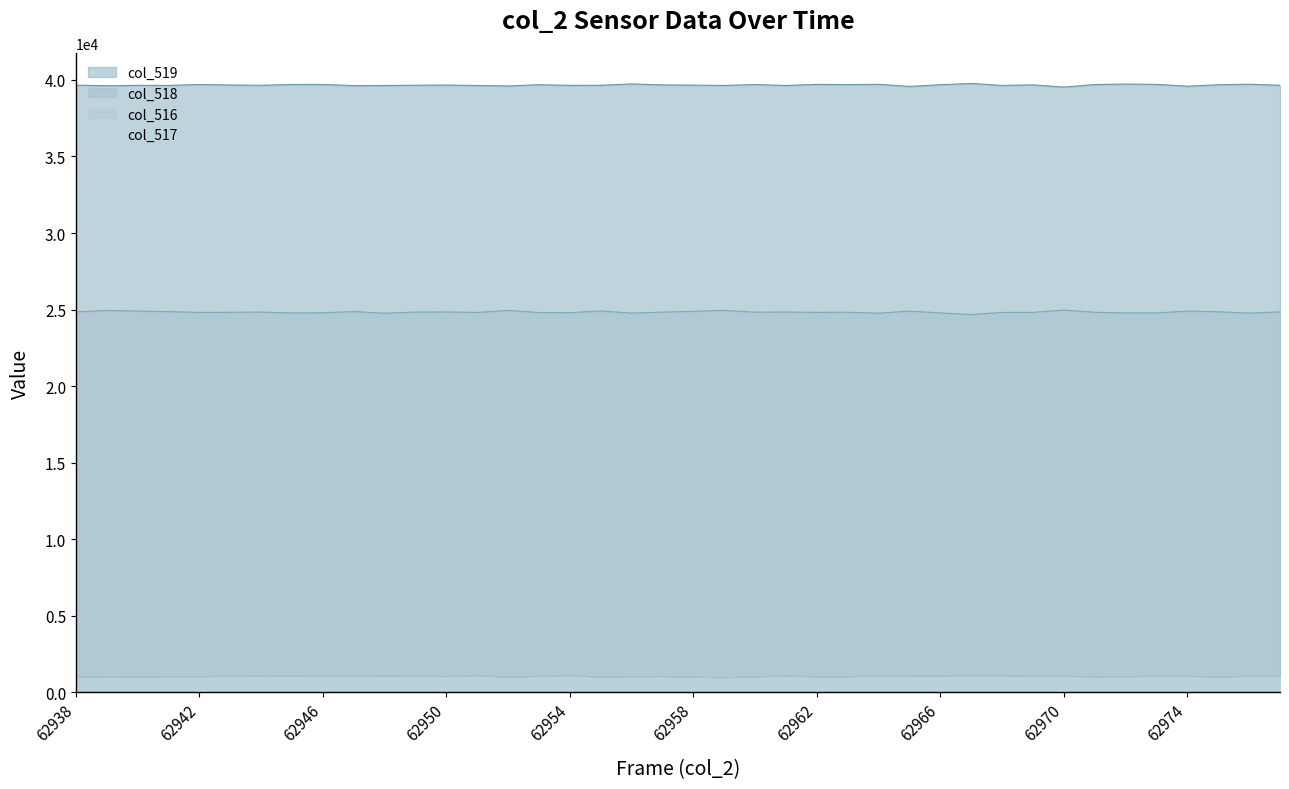

What is the maximum value for col_519?

39771